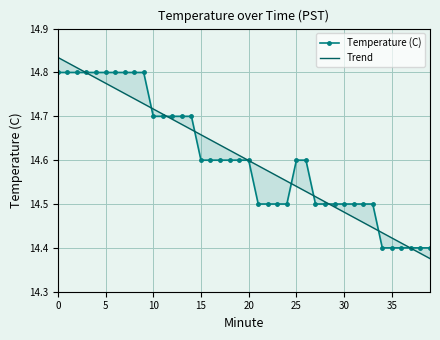

Rank the series by their average value, from highest to lowest.

Temperature (C), Trend